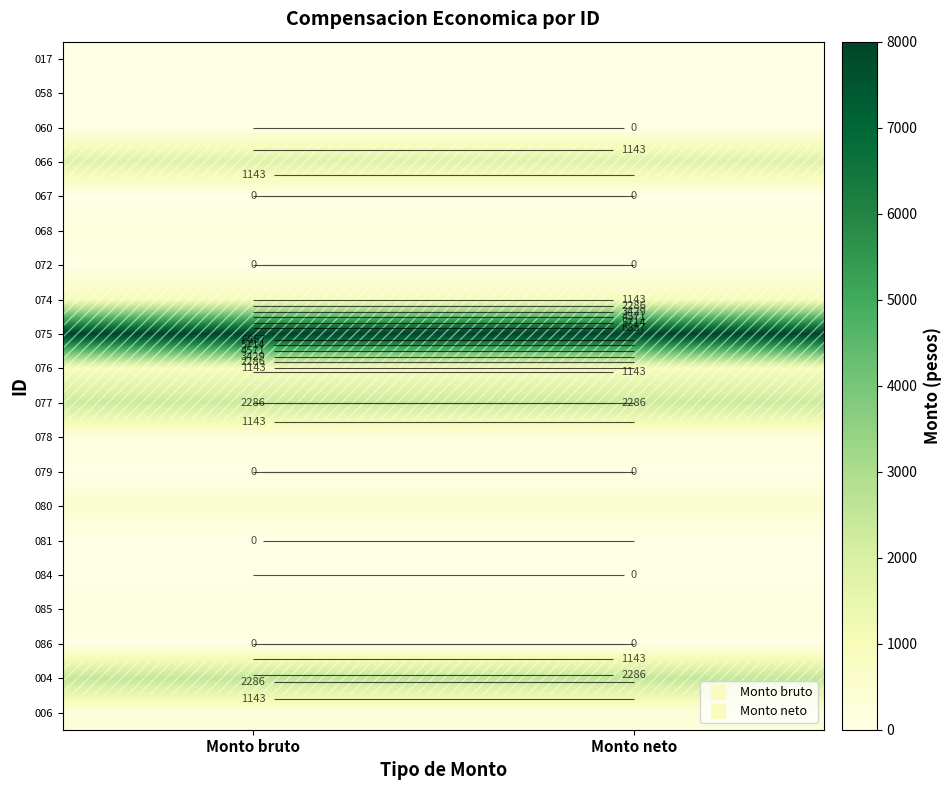

How many data points does each series have?

2